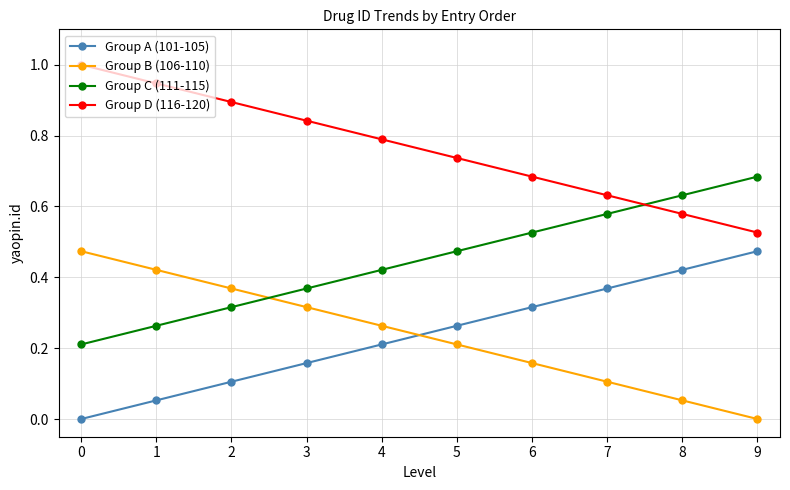

True or false: Group D (116-120) and Group A (101-105) cross at least once.

False